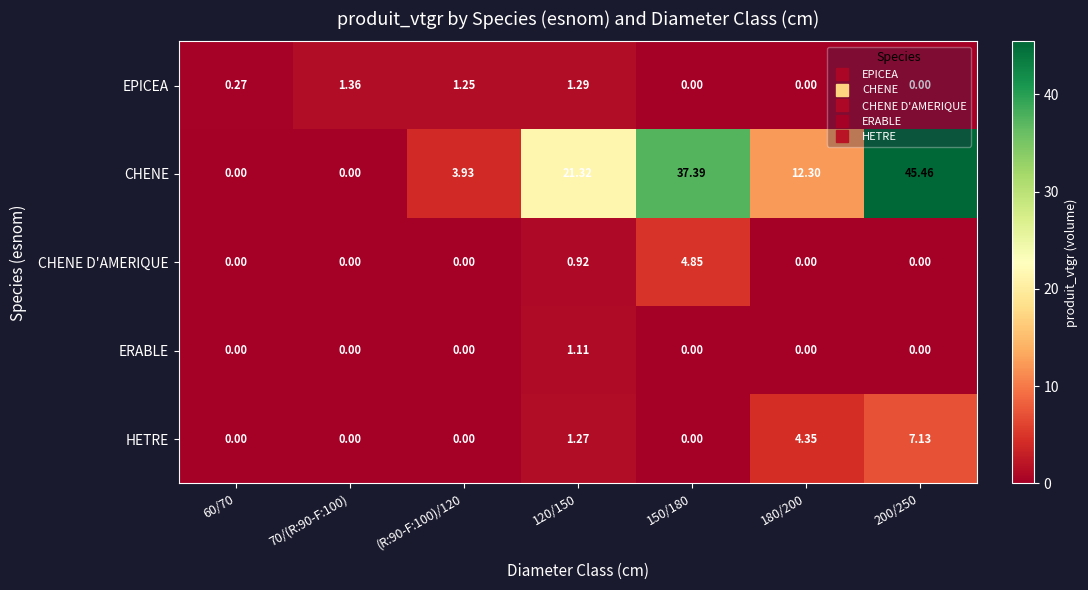

Which series changed the most between 70/(R:90-F:100) and 180/200?

CHENE